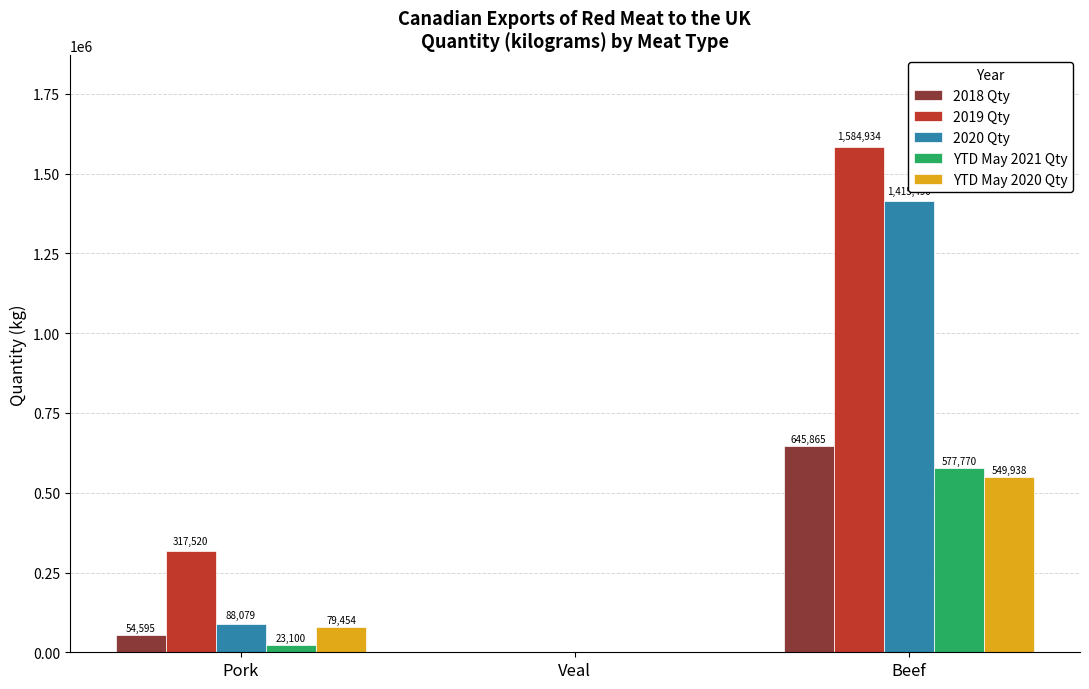

At which category is the sum across all series the highest?

Beef